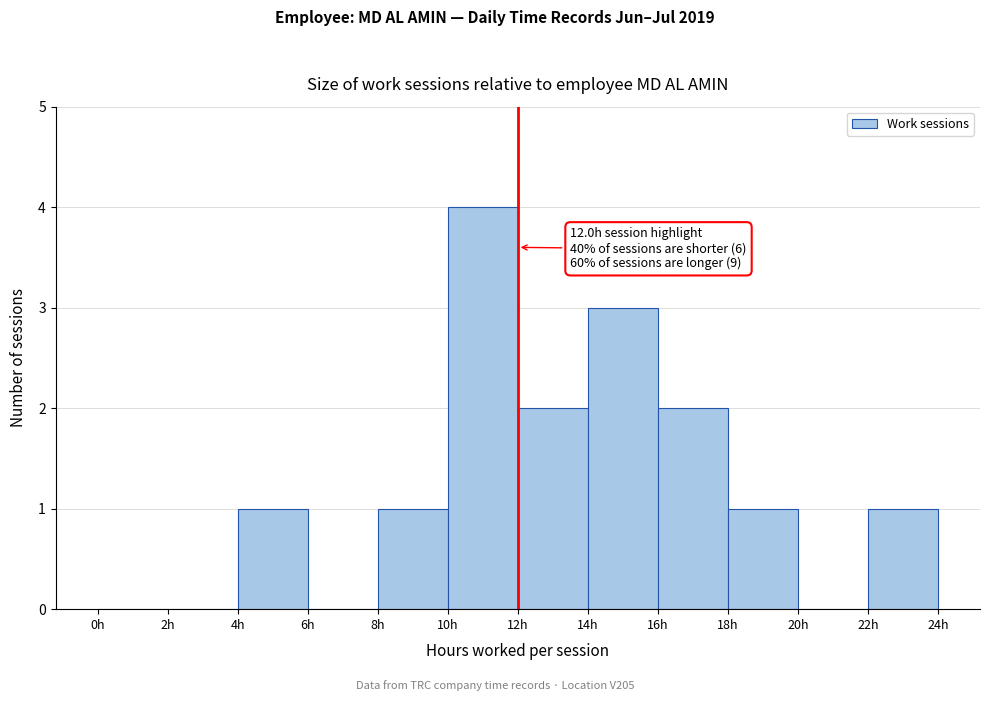

Which range on the x-axis has the tallest bar?

10 to 12